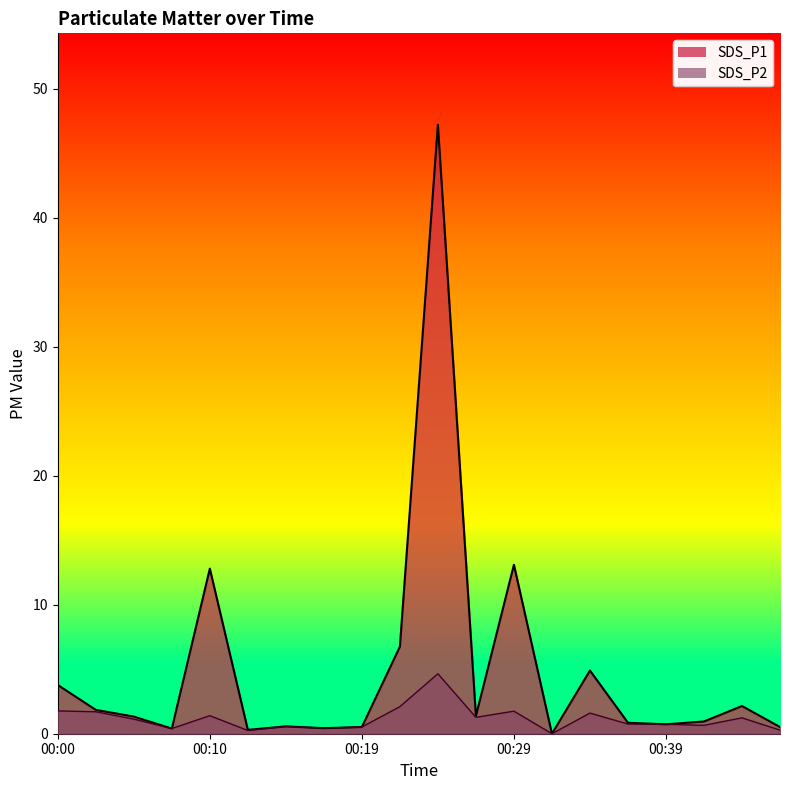

How many interior local valleys does the SDS_P2 series have?

6